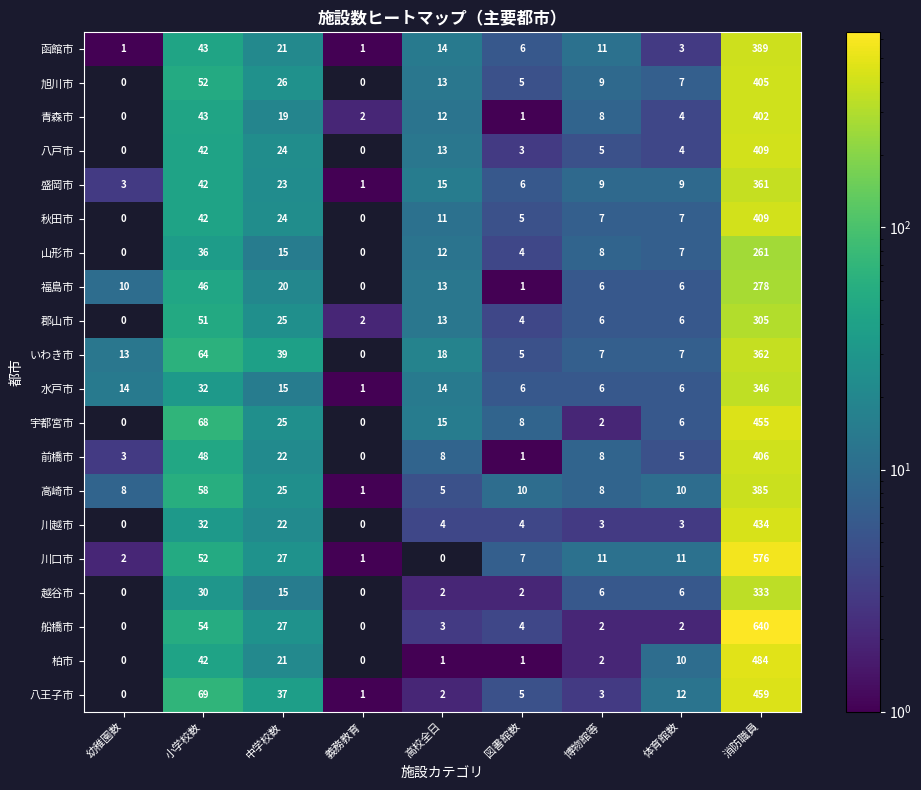

Which label corresponds to the largest value in the chart?

消防職員